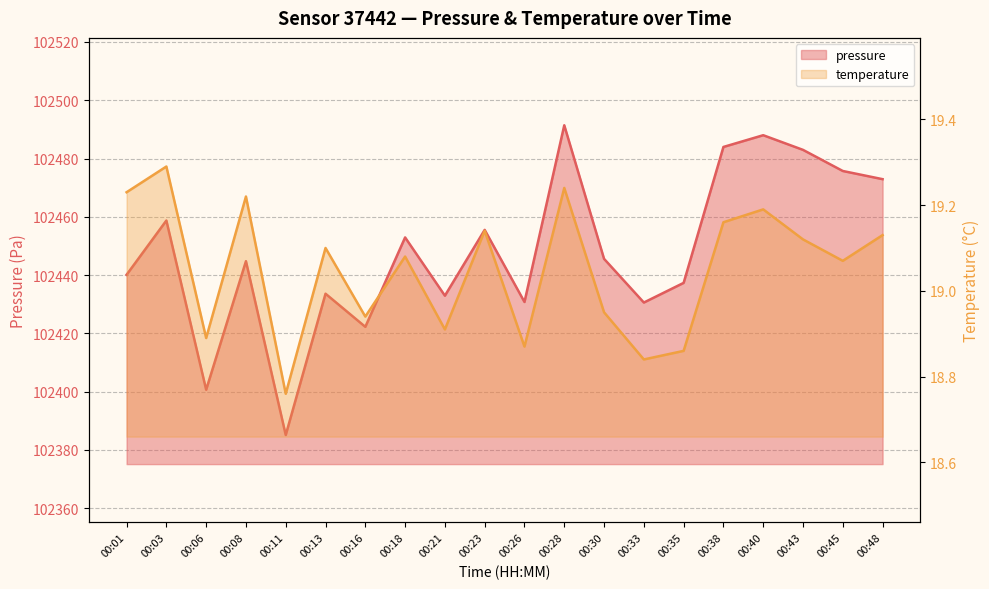

Between 00:06 and 00:03, which is larger?

00:03